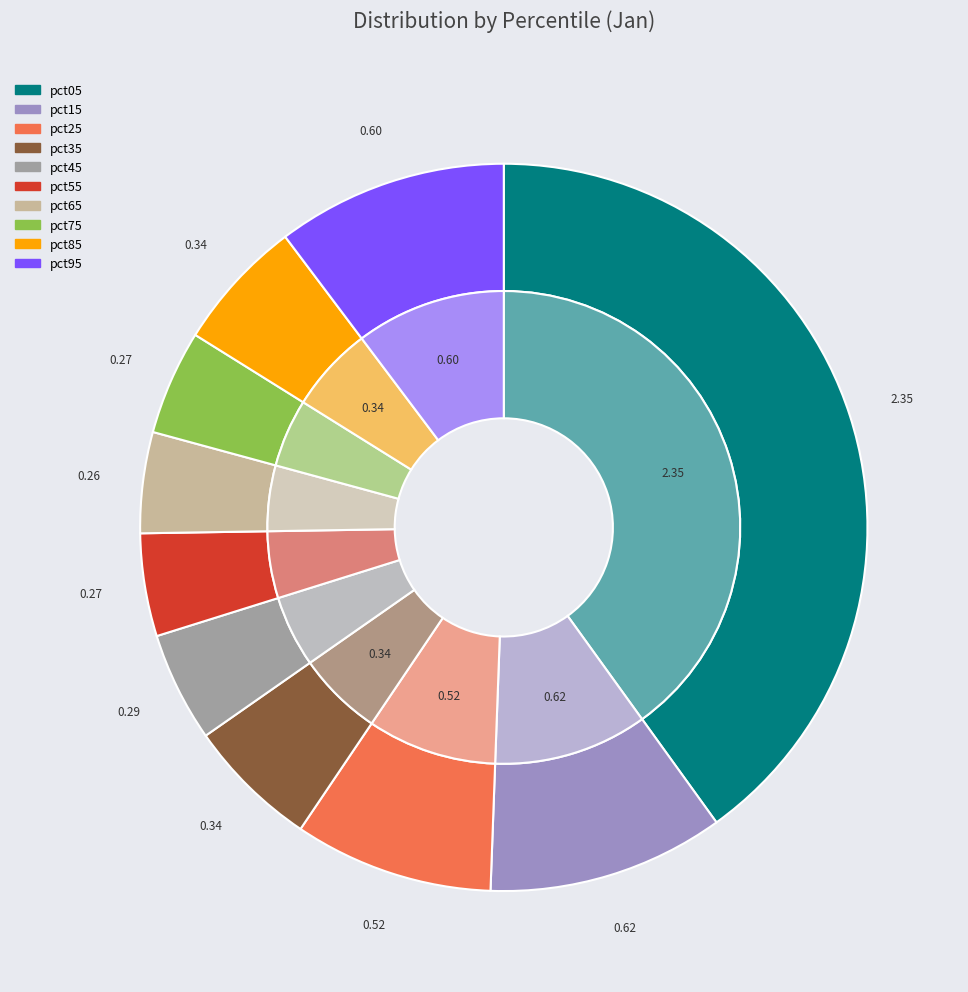

True or false: pct25 accounts for 1% of the total.

False